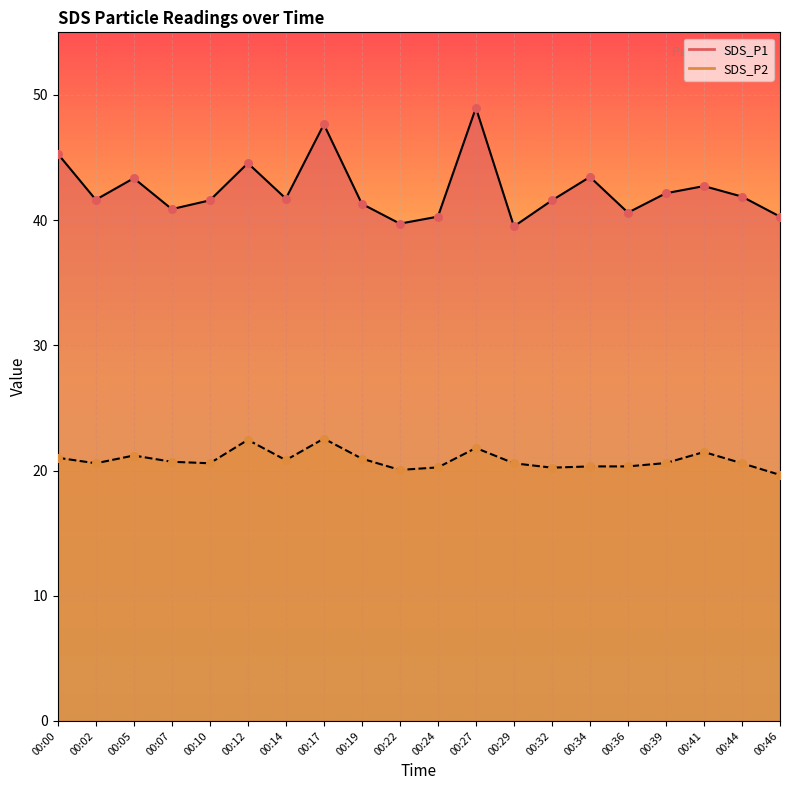

At which category is the sum across all series the highest?

00:27